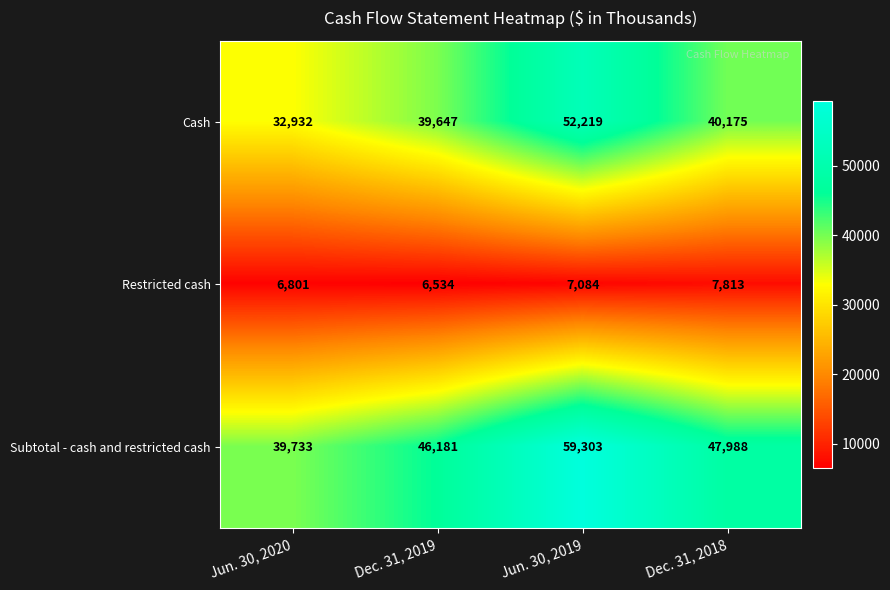

How many categories are shown in the chart?

4